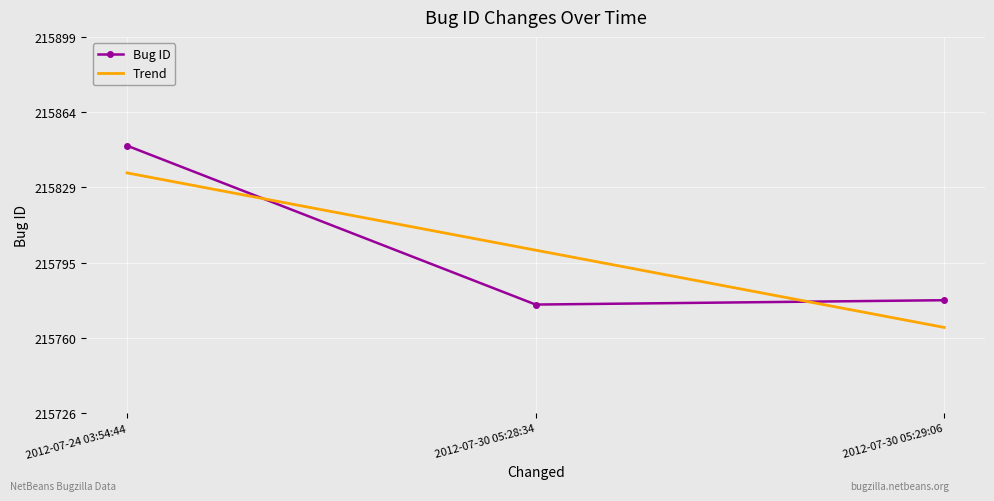

At which label is the value closest to 215812?

2012-07-30 05:29:06